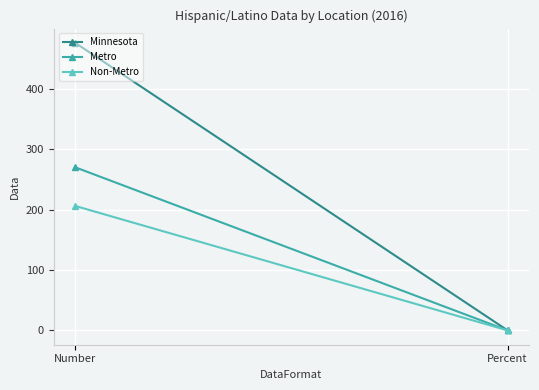

What is the average value of the Non-Metro series?

103.0